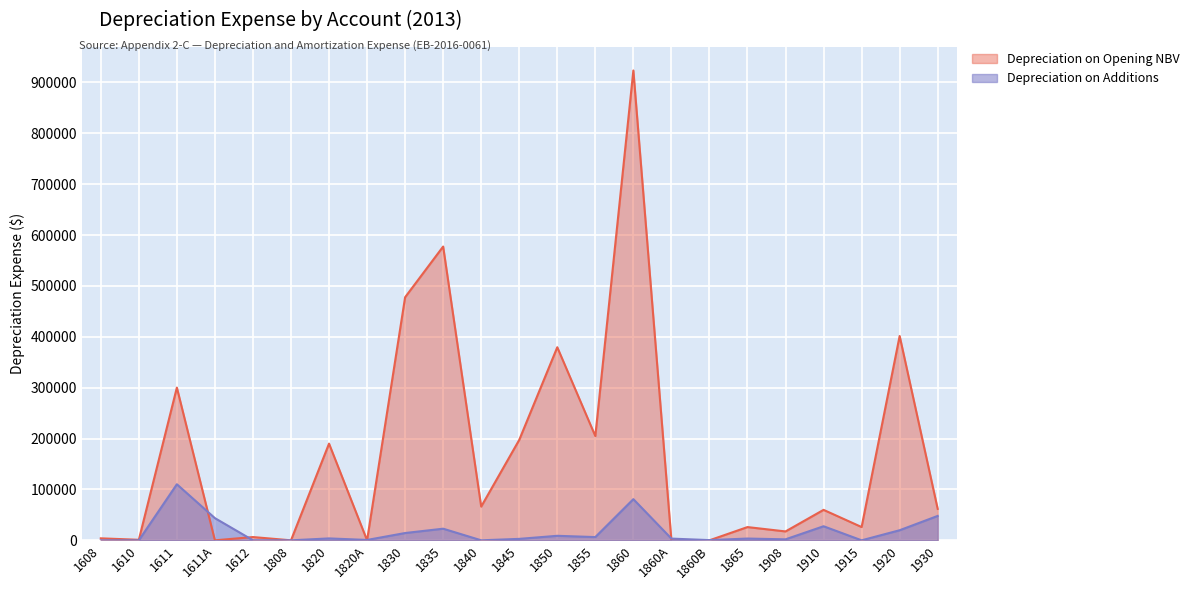

What position from the left is 1840?

11